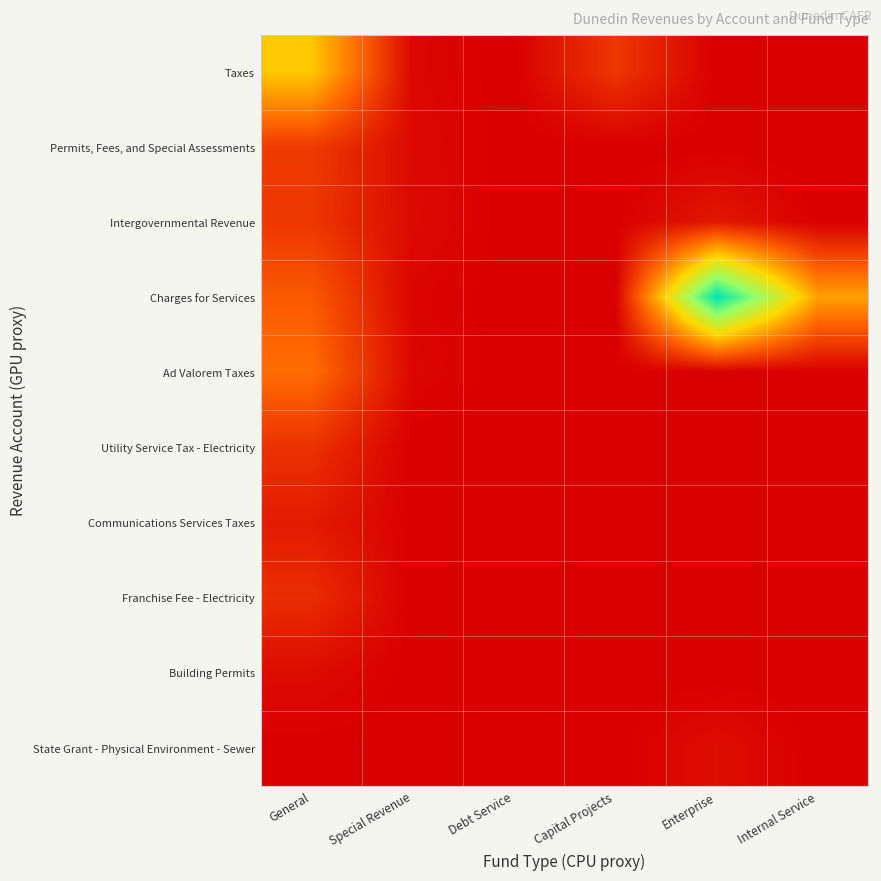

What is the difference between the highest and lowest values at Special Revenue?

600107